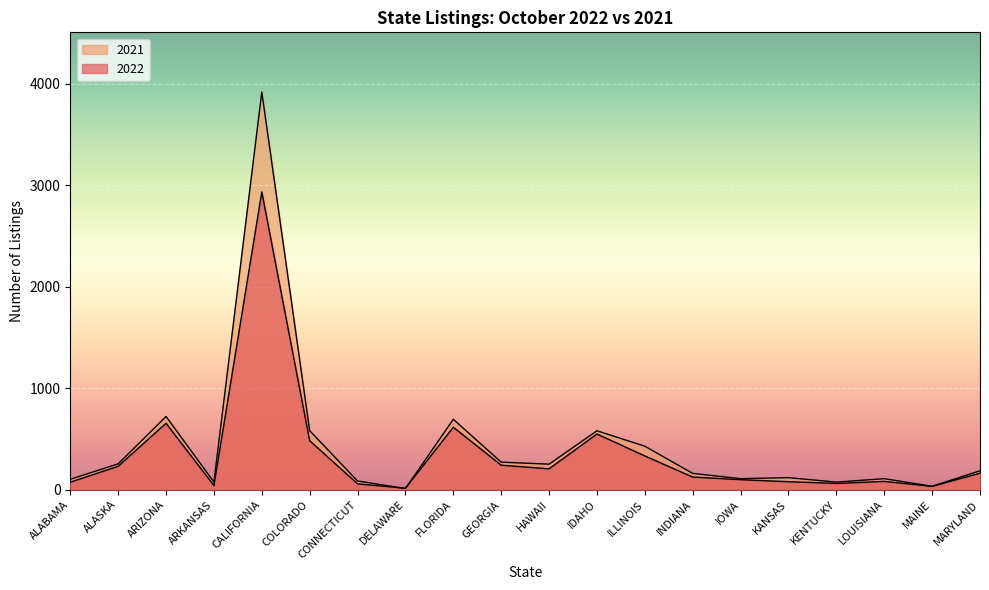

Is it true that 2022 equals 616 at FLORIDA?

True